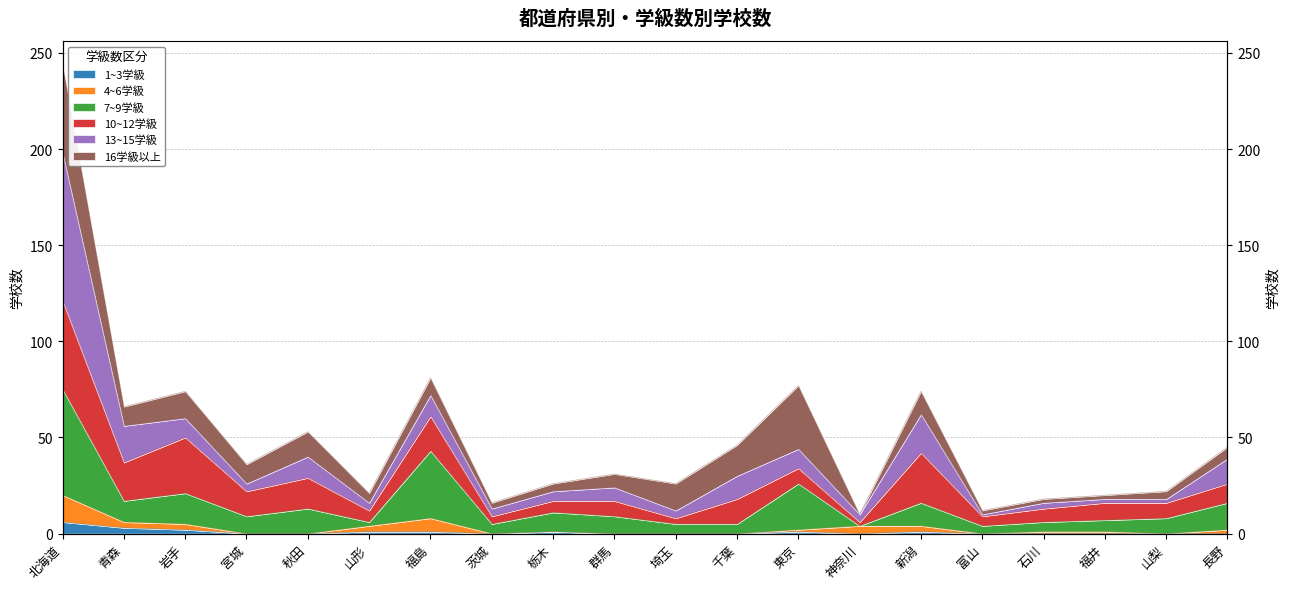

Rank the categories by 7~9学級 value from highest to lowest.

北海道, 福島, 東京, 岩手, 青森, 新潟, 長野, 秋田, 栃木, 宮城, 群馬, 山梨, 福井, 山形, 石川, 茨城, 埼玉, 千葉, 神奈川, 富山